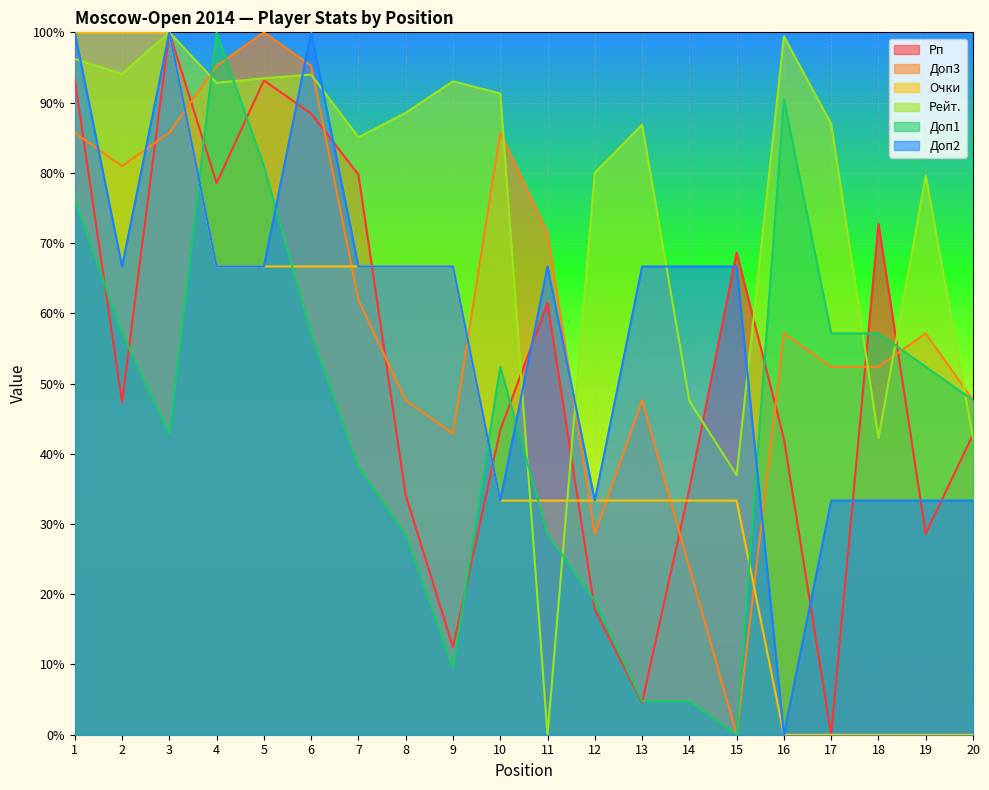

Does the chart display data point markers on the line(s)?

No